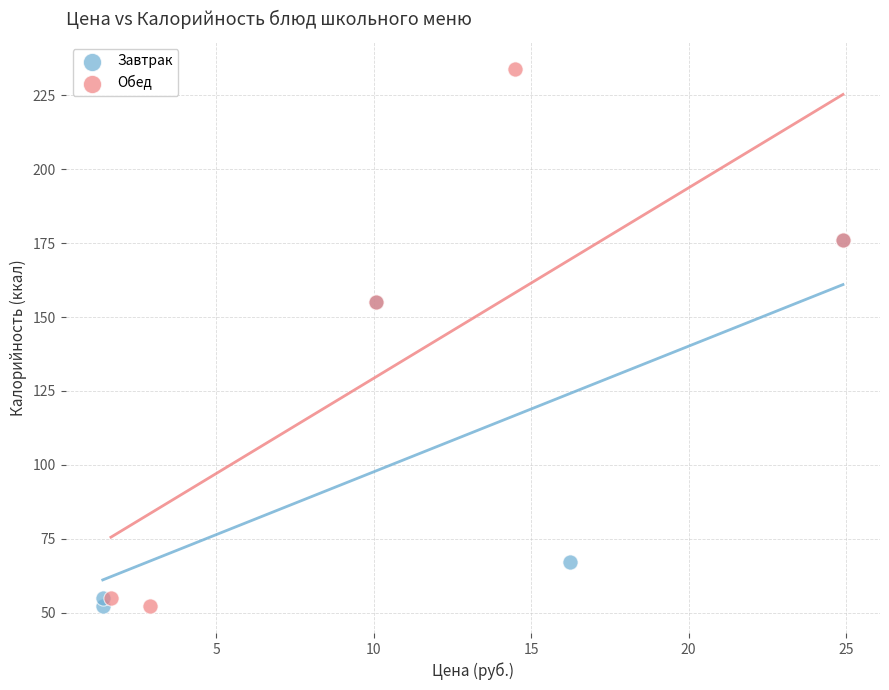

What are all the series names shown in the legend?

Завтрак, Обед